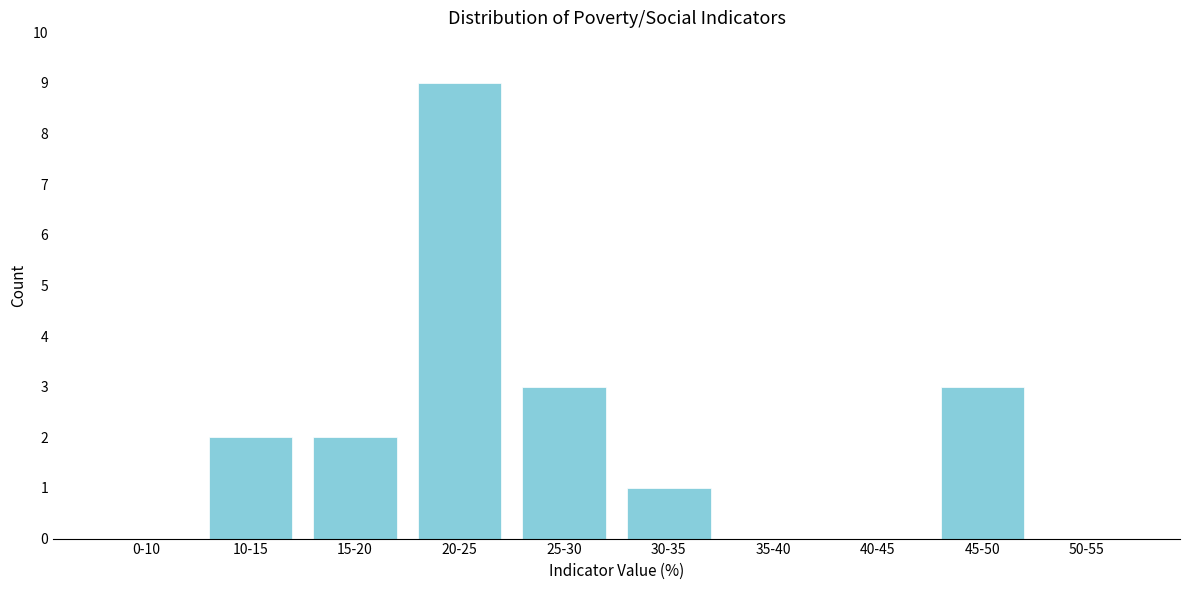

Reading left to right, list all the values displayed in this chart.

0-10=0	10-15=2	15-20=2	20-25=9	25-30=3	30-35=1	35-40=0	40-45=0	45-50=3	50-55=0